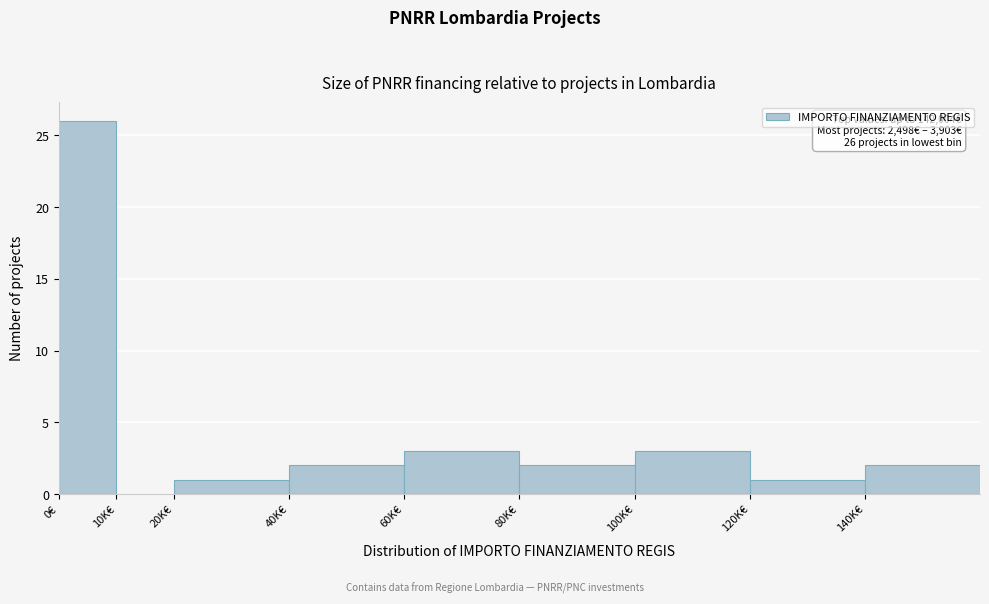

Reading right to left, list all the values displayed in this chart.

140K€=2	120K€=1	100K€=3	80K€=2	60K€=3	40K€=2	20K€=1	10K€=0	0€=26